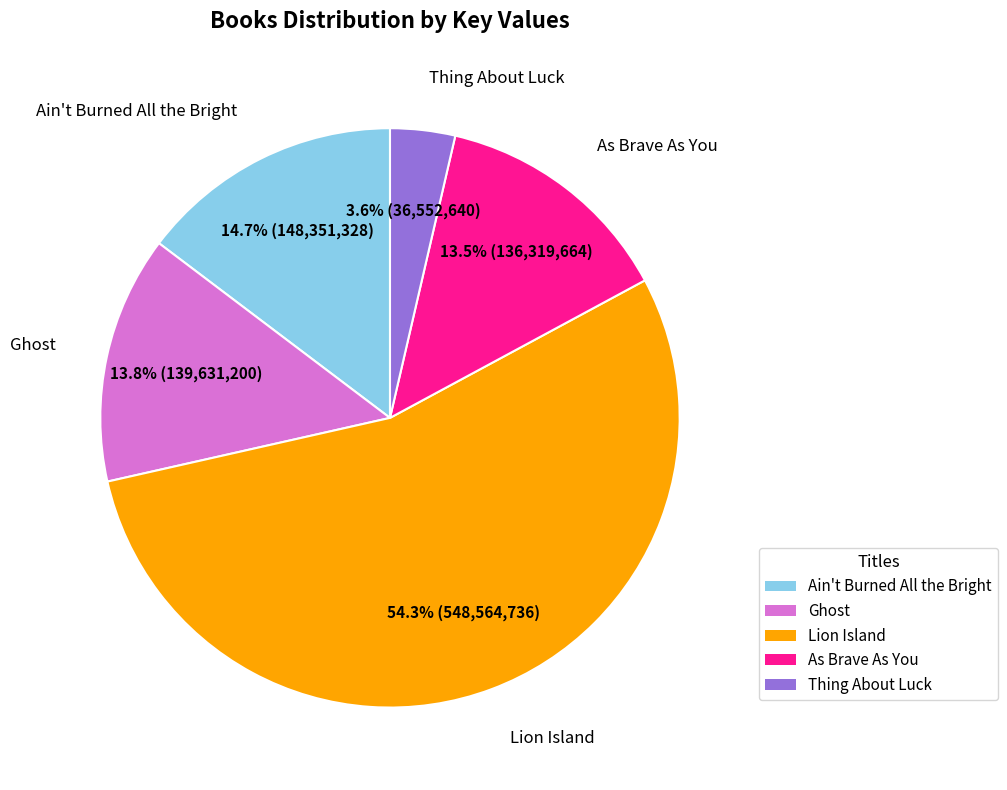

To the nearest percent, what is the difference between the Lion Island and Ain't Burned All the Bright slice percentages?

40%